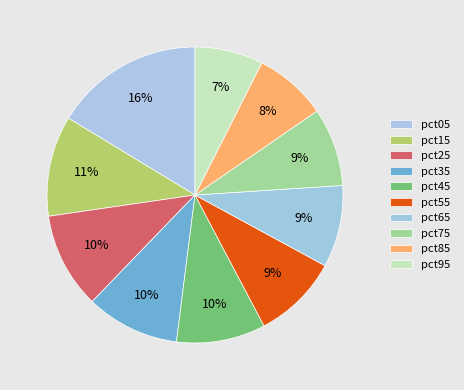

To the nearest percent, what percentage of the pie is pct85?

8%